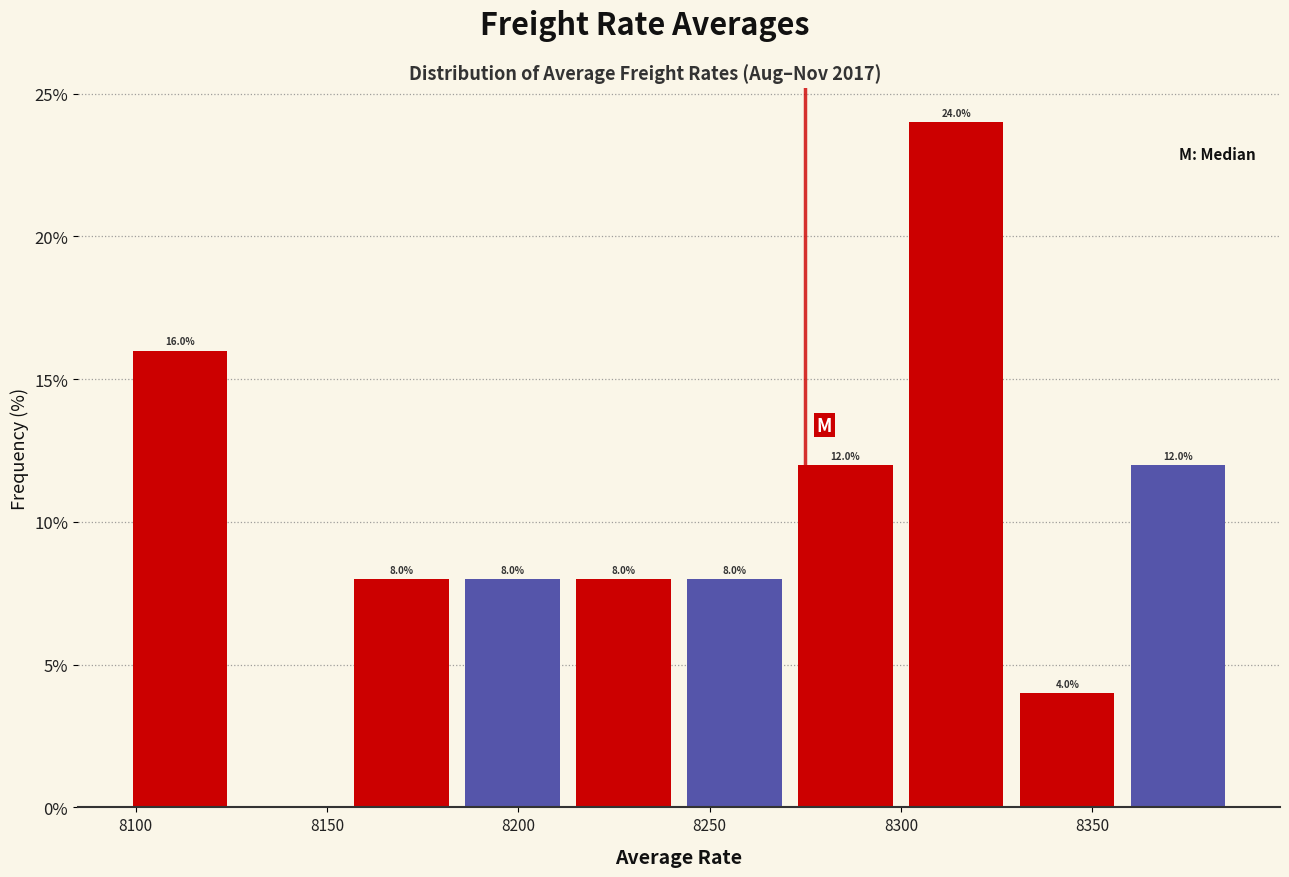

Over which range of the x-axis is the bar tallest?

8300 to 8329